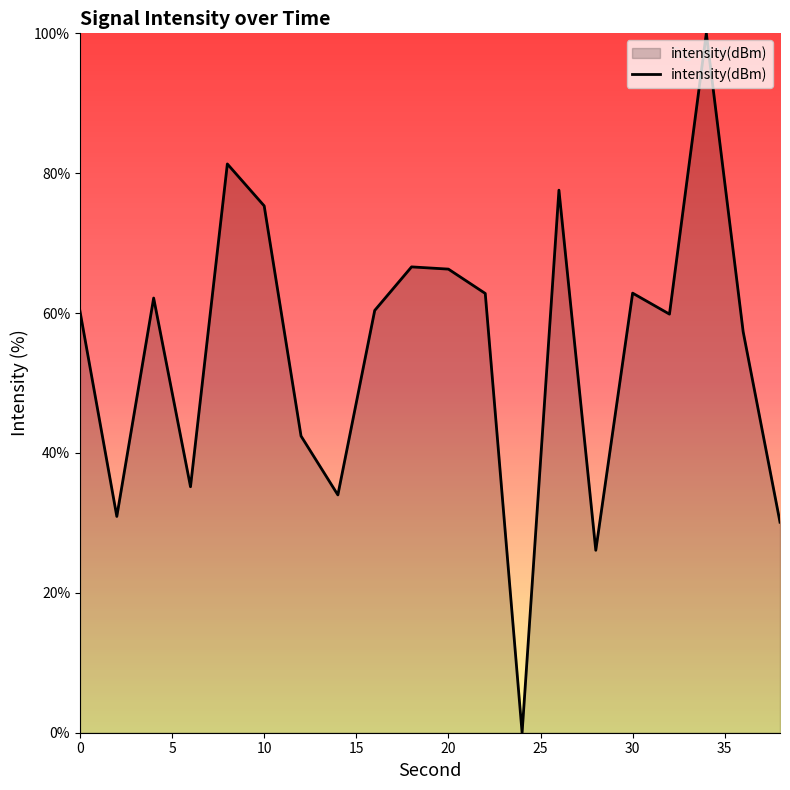

What is the difference between the maximum and minimum values?

100.0